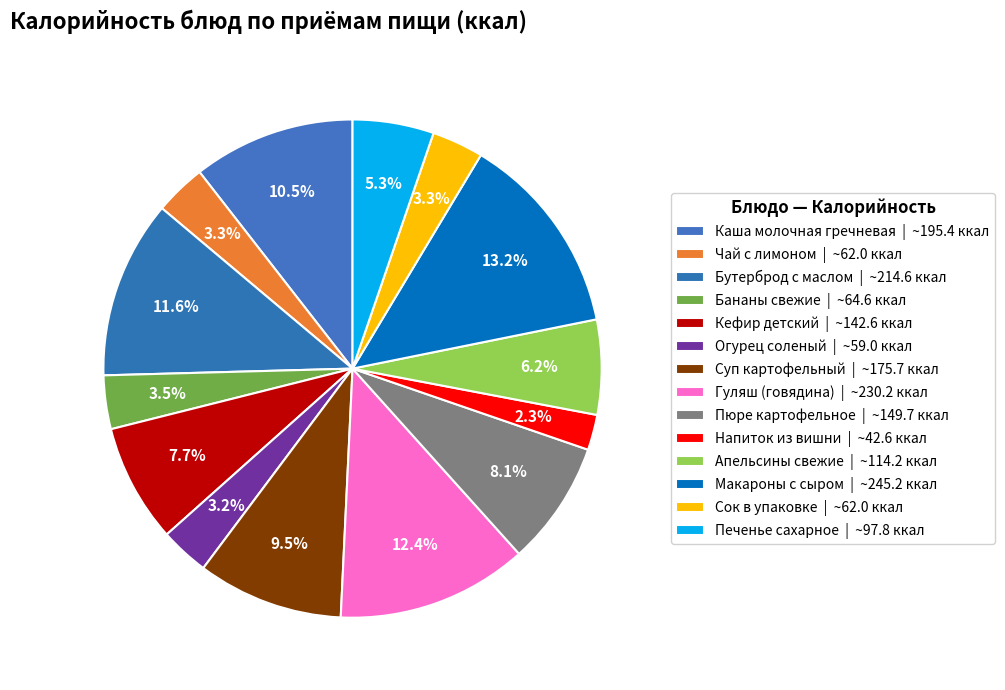

How many slices are in this pie chart?

14